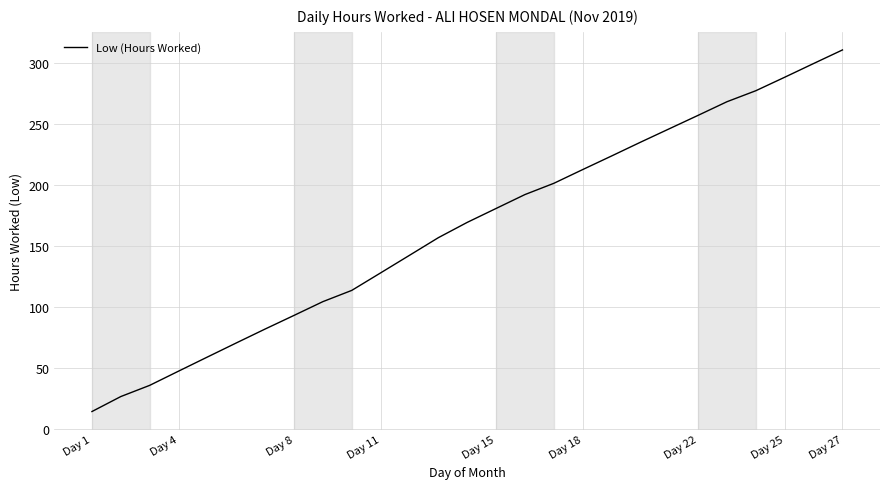

What is the minimum value shown in the chart?

14.4